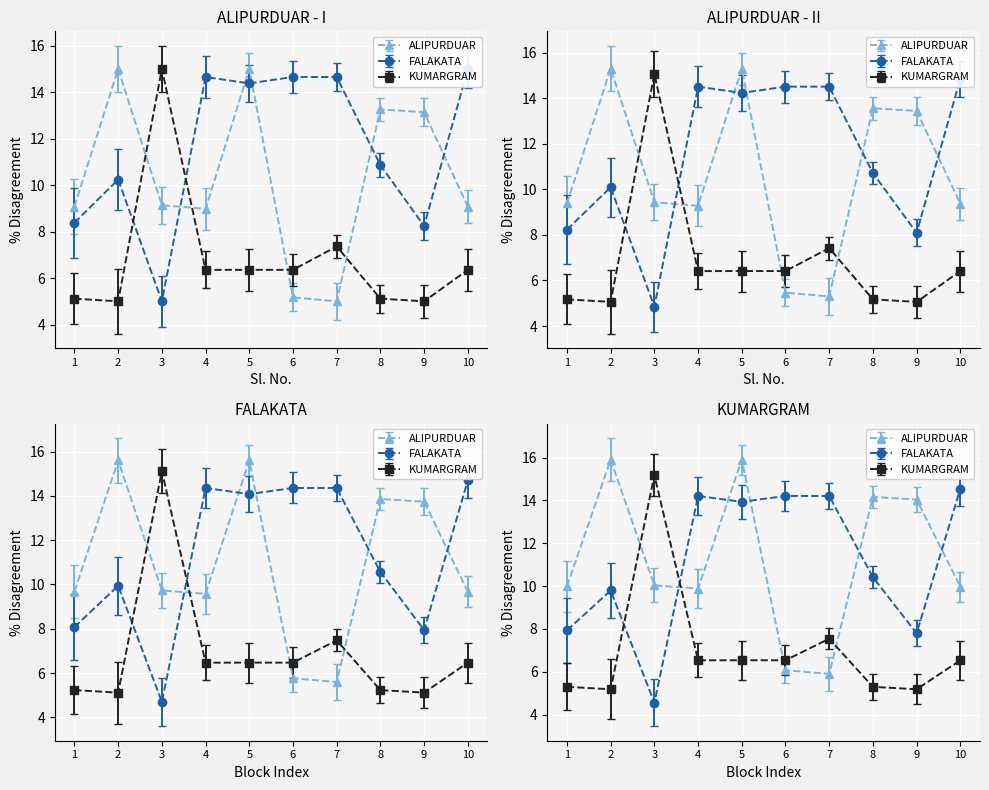

What is the lowest value of the FALAKATA series?

5.0